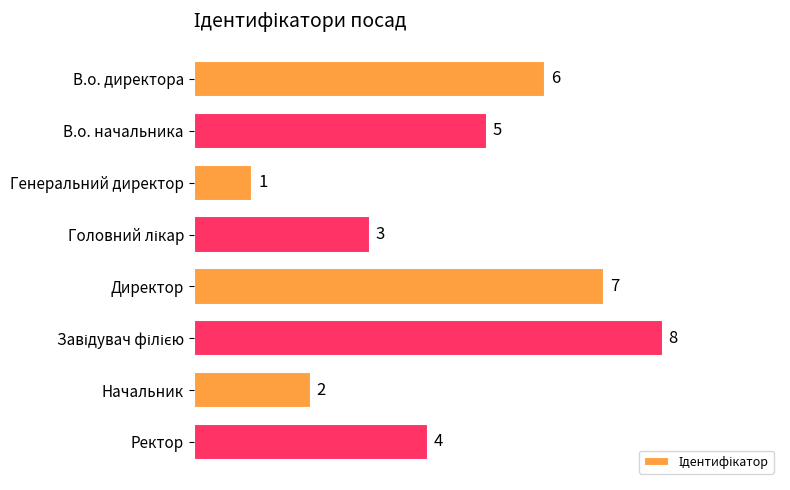

What is the difference between the maximum and minimum values?

7